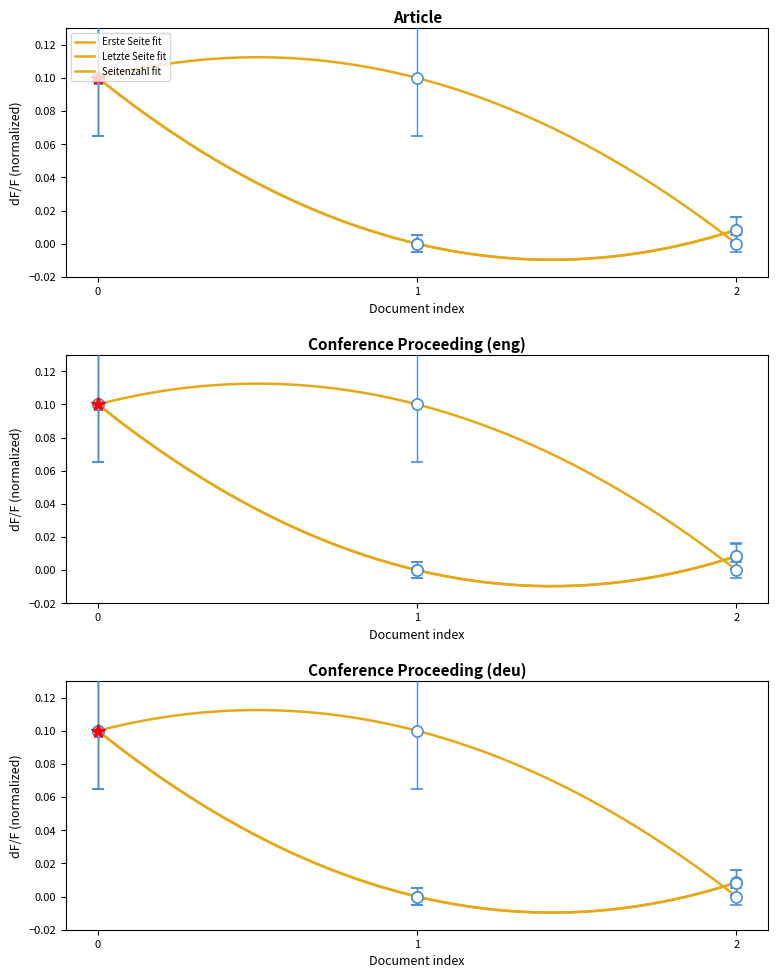

What are all the series names shown in the legend?

Erste Seite, Letzte Seite, Seitenzahl